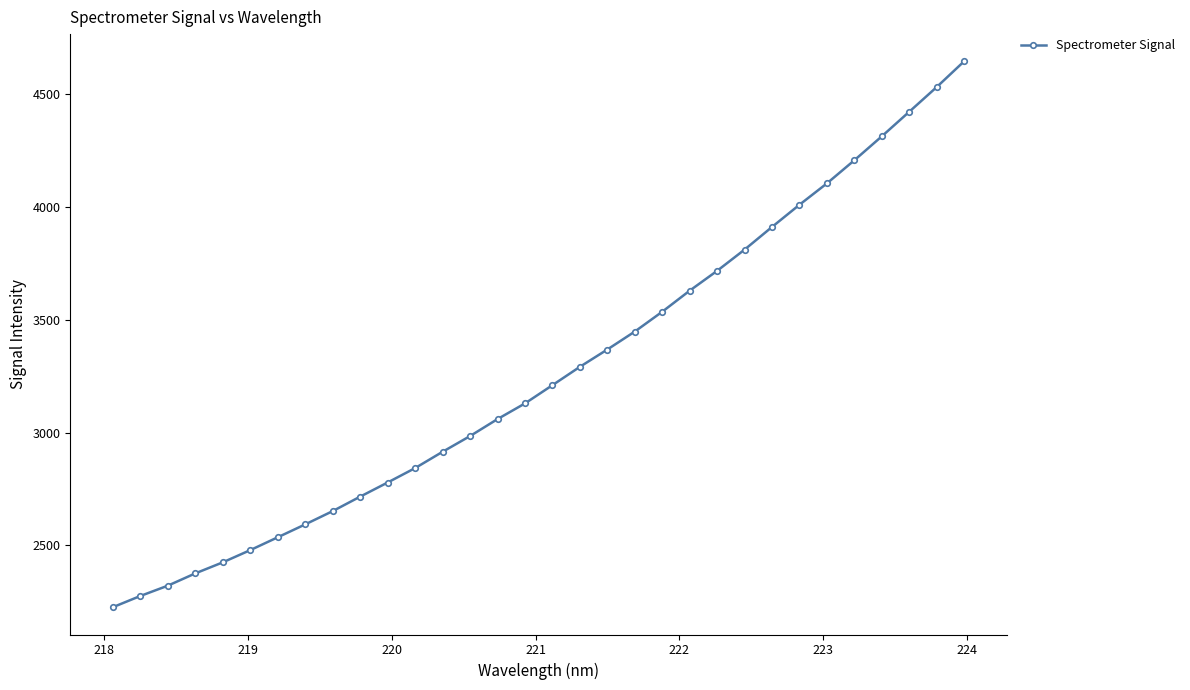

What is the value of the 4th point from the left?

2375.3